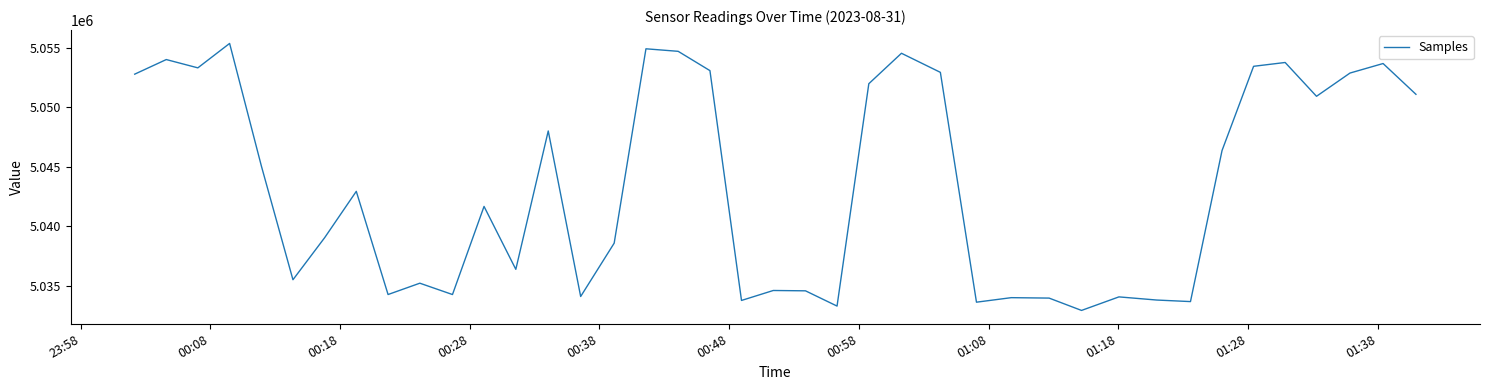

What is the greatest value displayed?

5055378